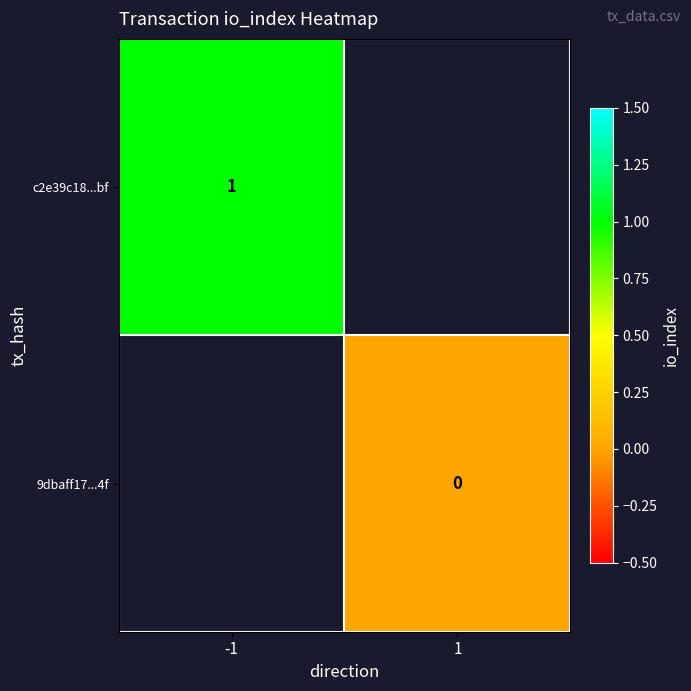

At which category does the chart reach its peak across all series?

-1